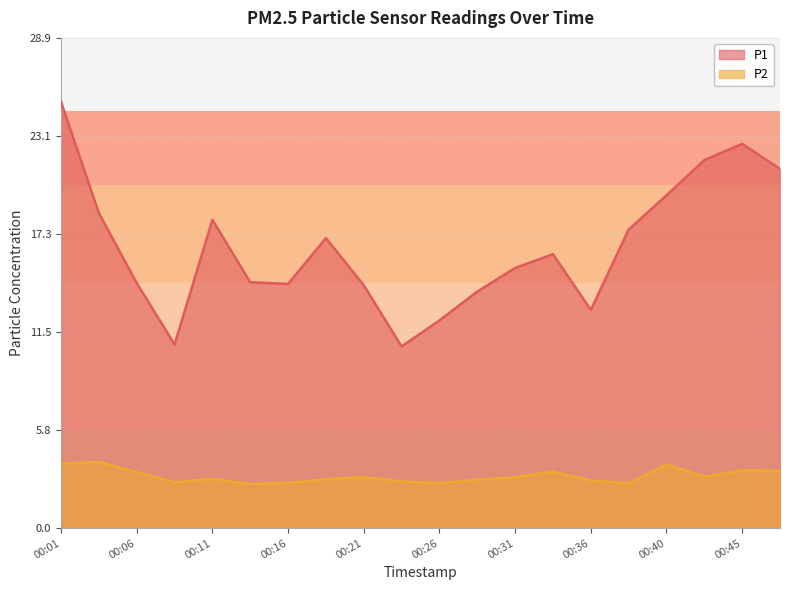

Which series changed the most between 00:16 and 00:28?

P1